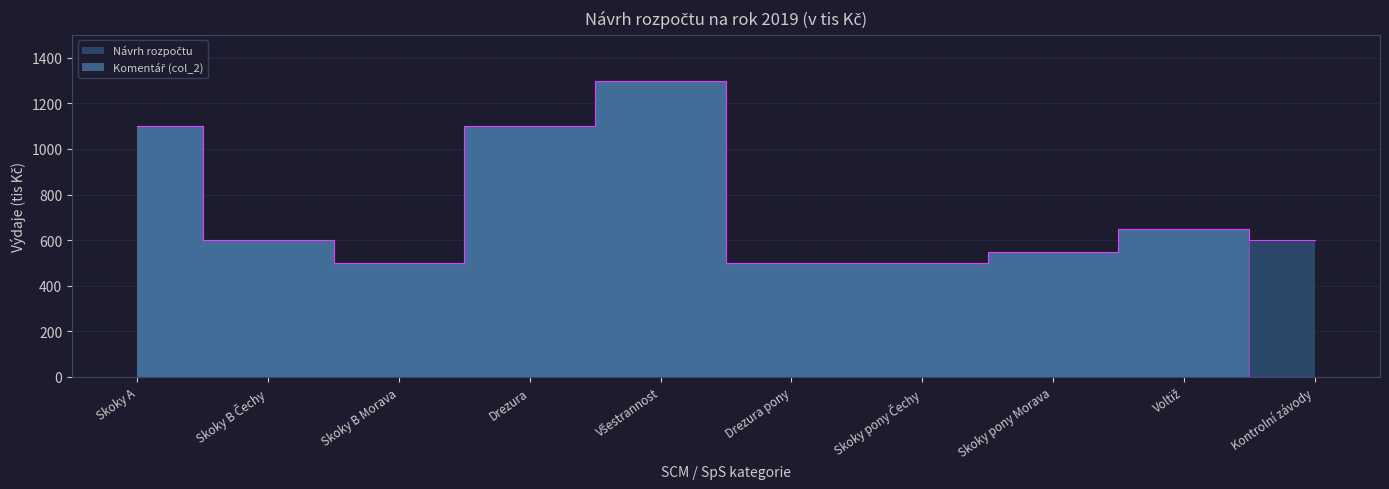

True or false: Návrh rozpočtu and Komentář (col_2) intersect in this chart.

False